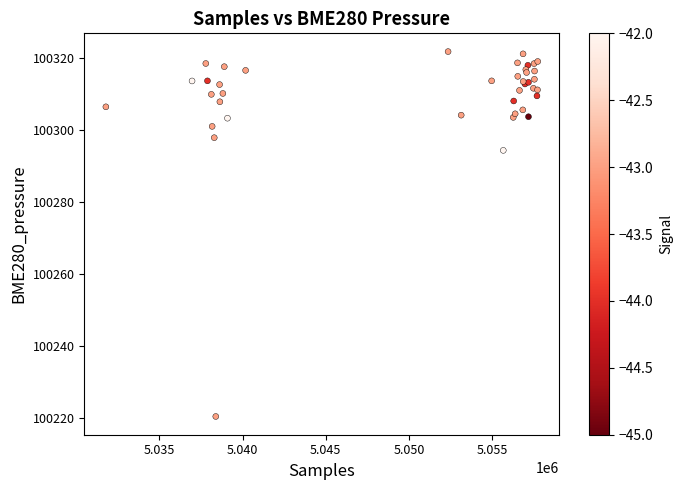

What Y value in the scatter plot is closest to 100271?

100294.3